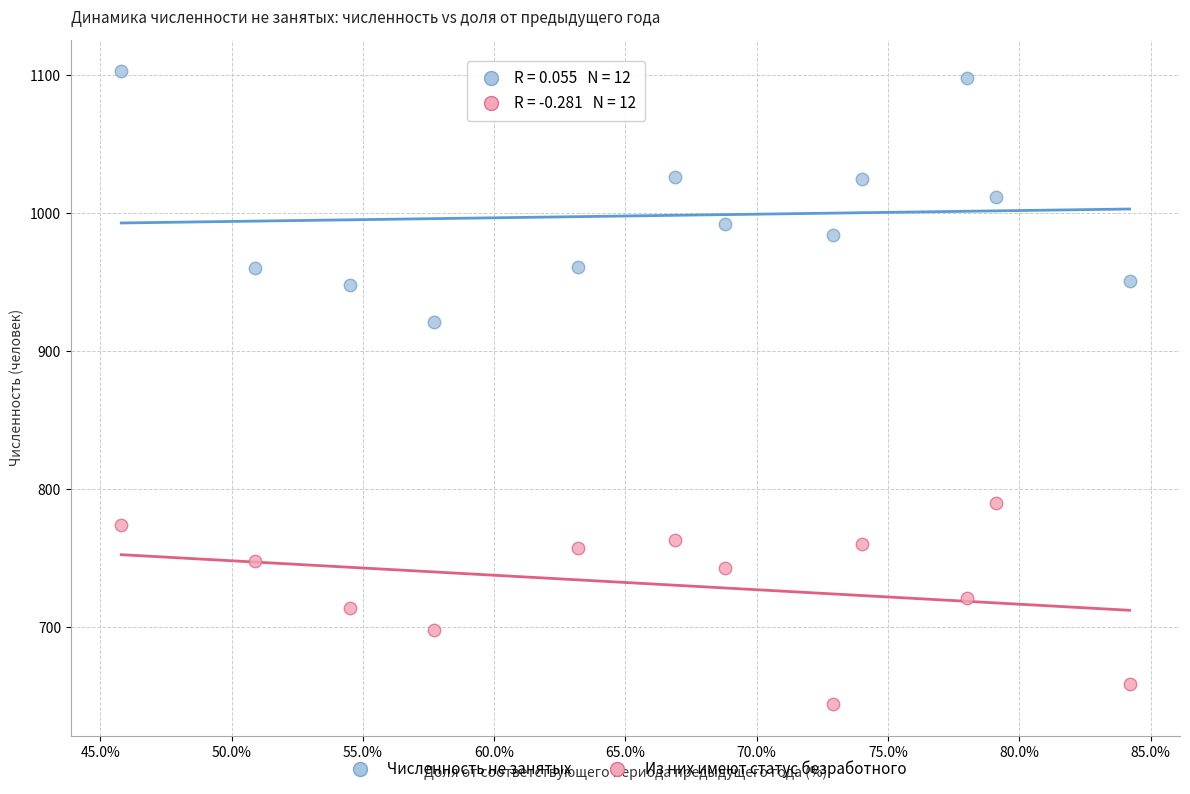

Which series contains the highest Y value?

Численность не занятых